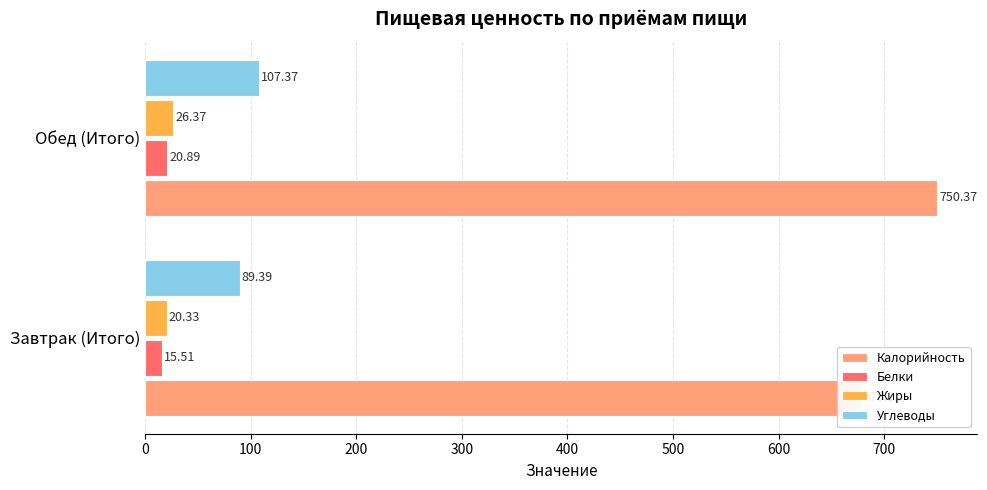

Which series has the largest range (max minus min)?

Калорийность